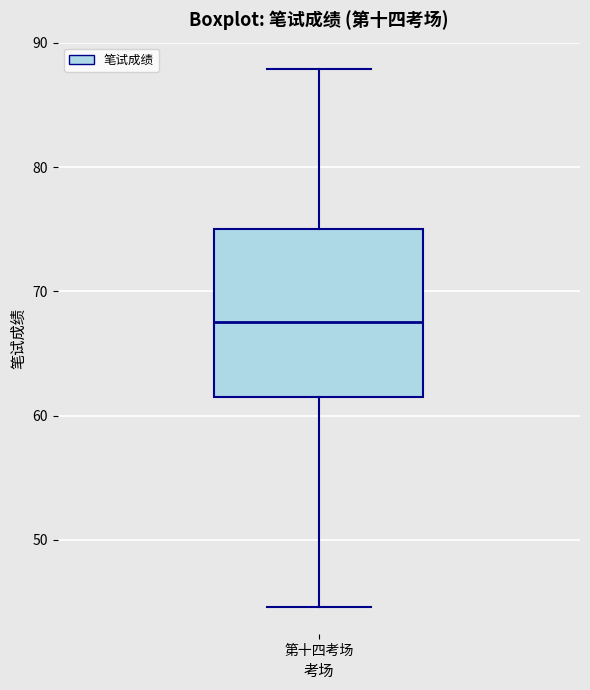

Read this box plot against the y-axis: the position of the median line, the range covered by the box, and the ends of both whiskers. The values are not printed on the chart, so give them approximately, as read against the axis.

median 68, box 61 to 75, whiskers 45 to 88